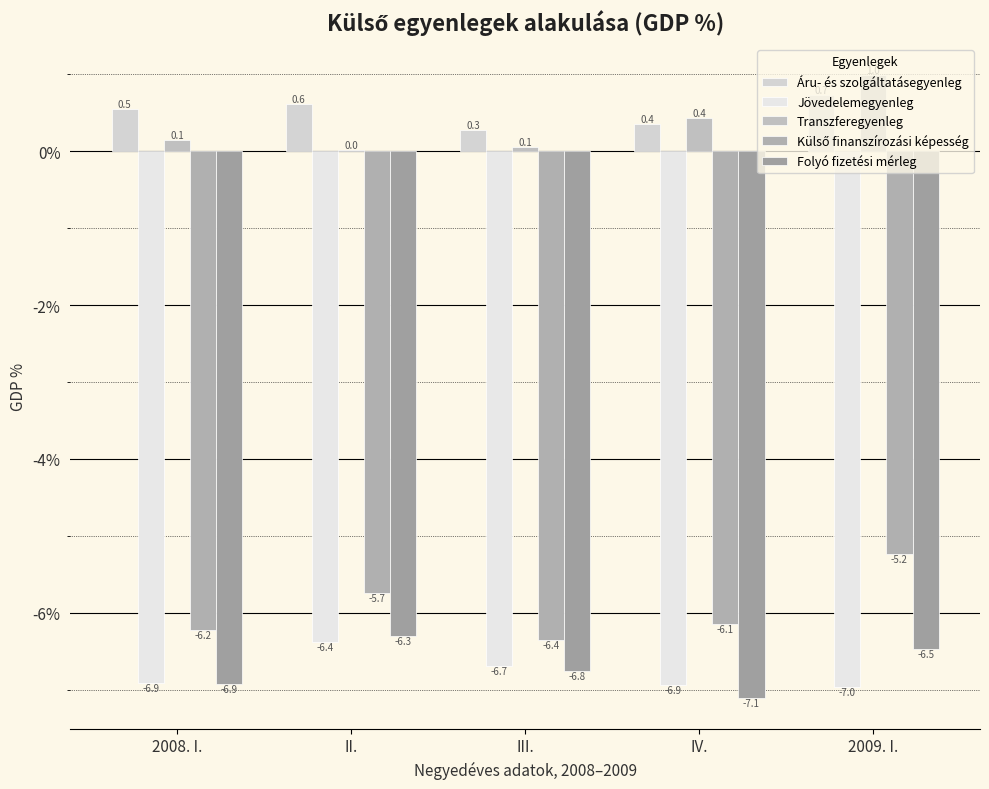

Which series has the widest spread of values?

Külső finanszírozási képesség